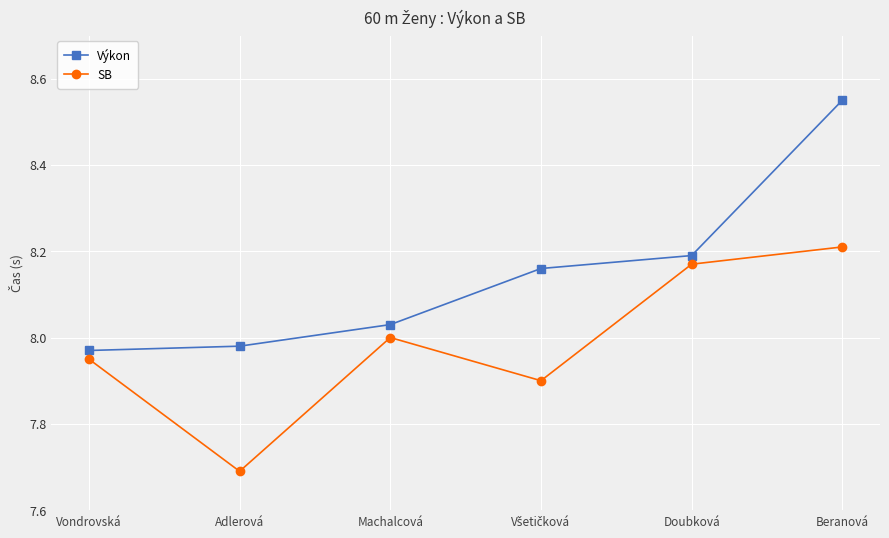

What position from the left is Adlerová?

2